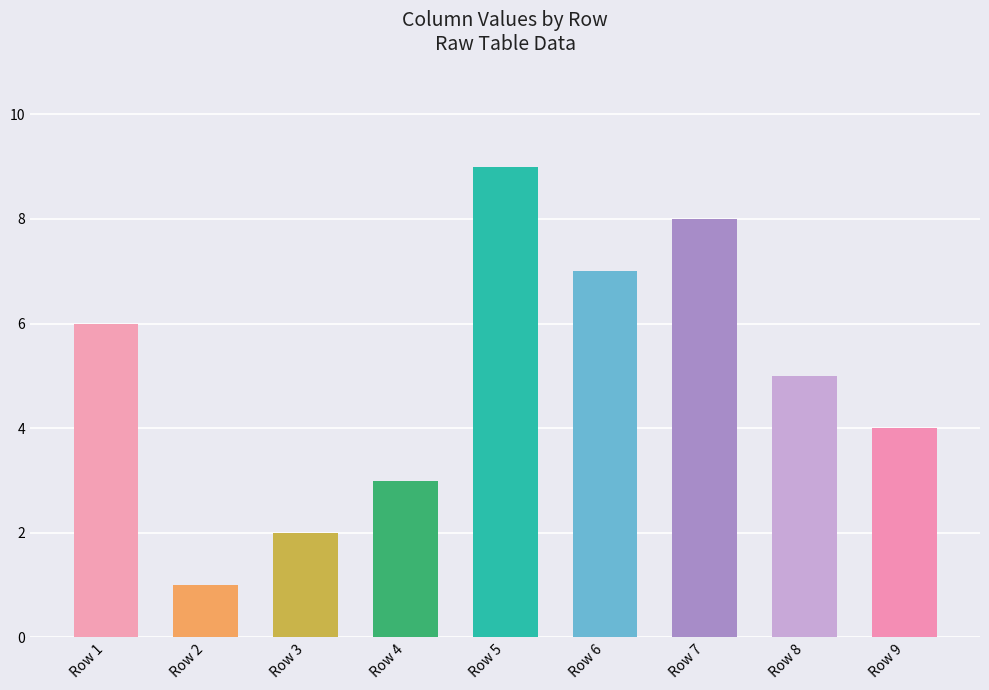

The value at Row 1 is 6. True or false?

True